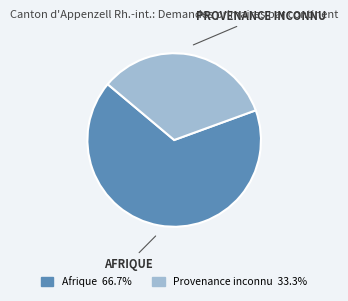

Is there any slice that represents more than half of the pie?

Yes